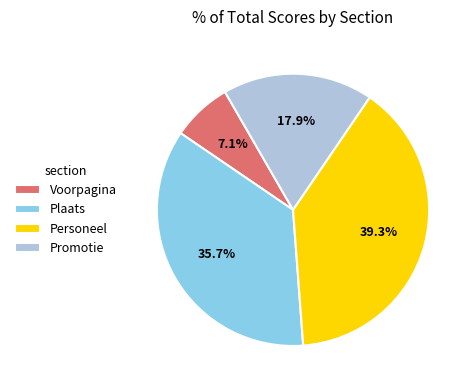

Does Plaats account for over 50% of the chart?

No